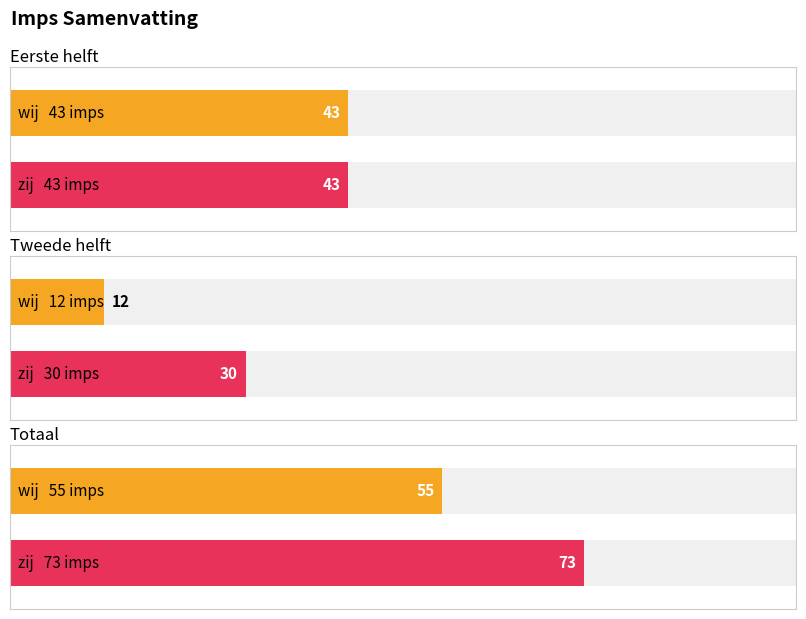

What is the difference between the Totaal values at wij and zij?

18